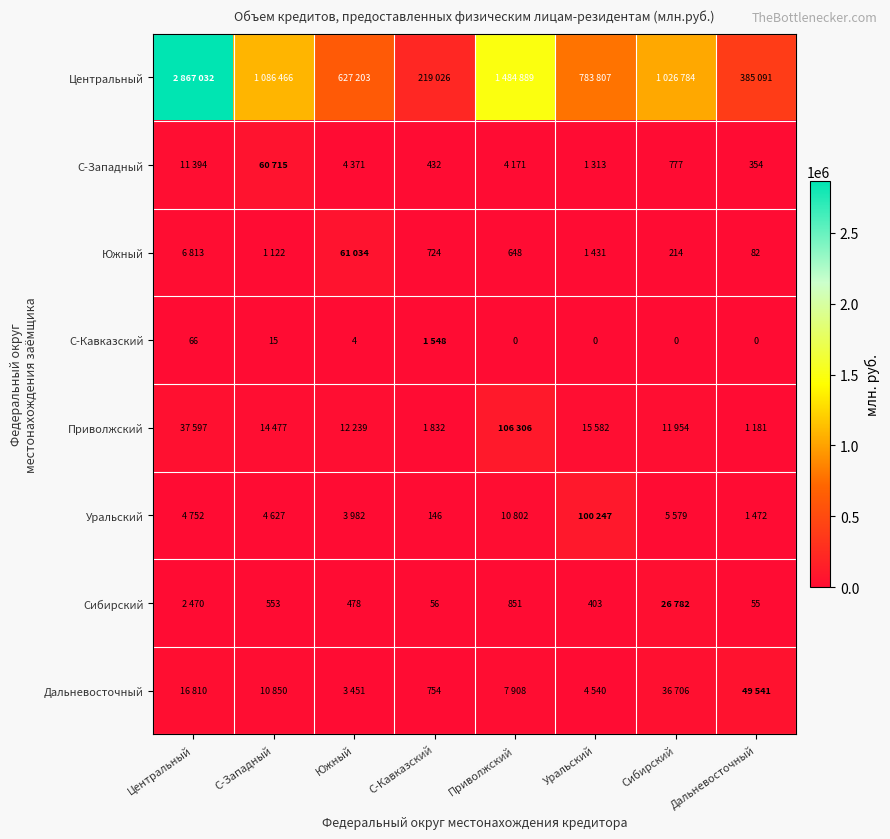

Is it true that С-Кавказский equals 24 at С-Западный?

False